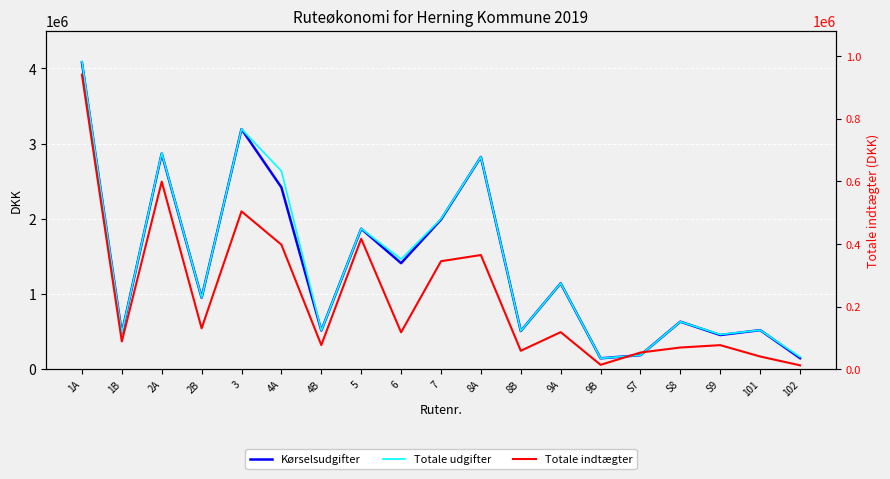

Where is Kørselsudgifter nearest to the value 2112558?

7